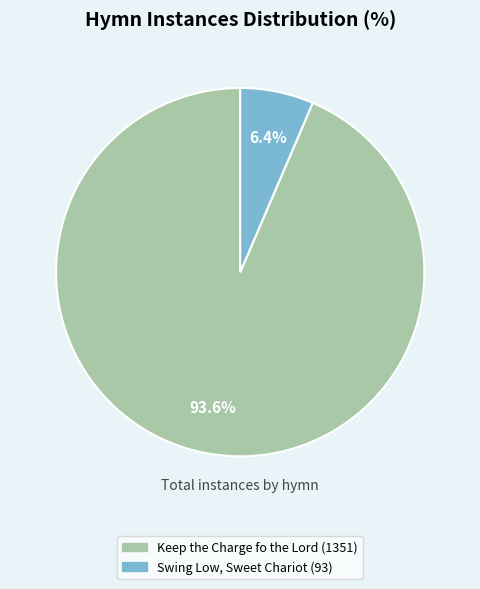

Which has a higher value, Swing Low, Sweet Chariot or Keep the Charge fo the Lord?

Keep the Charge fo the Lord